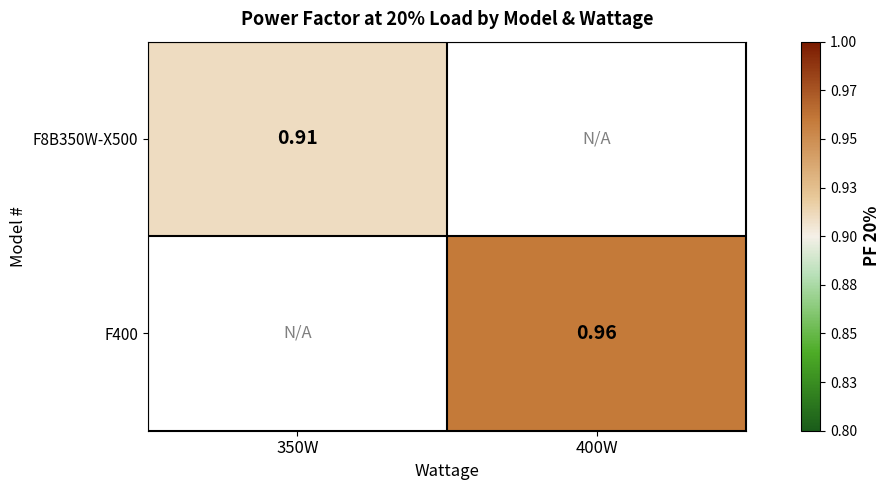

Between 400W and 350W, which is larger?

350W